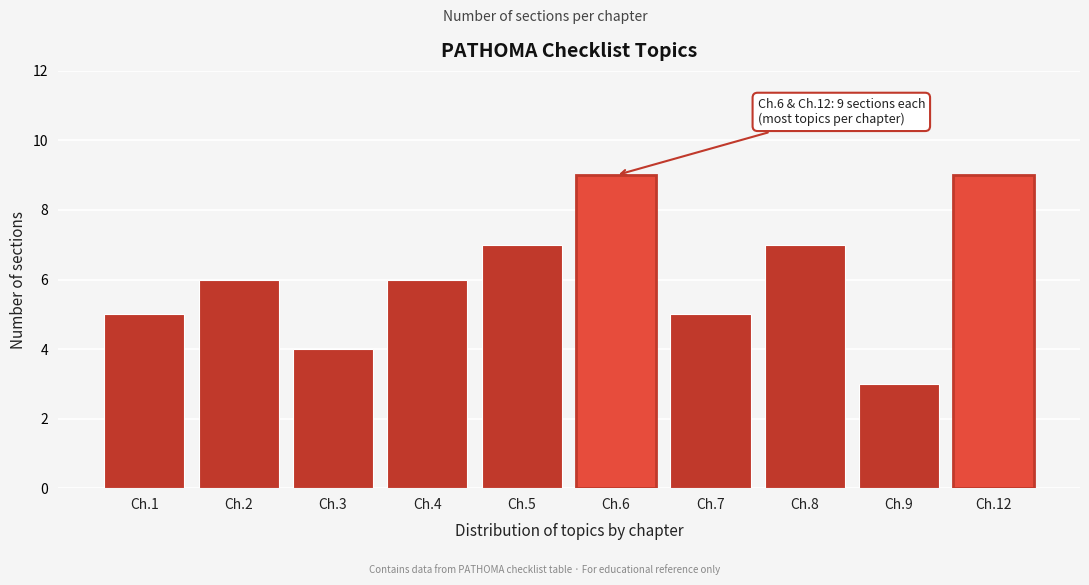

Reading right to left, transcribe all the data shown in this chart.

Ch.12=9	Ch.9=3	Ch.8=7	Ch.7=5	Ch.6=9	Ch.5=7	Ch.4=6	Ch.3=4	Ch.2=6	Ch.1=5